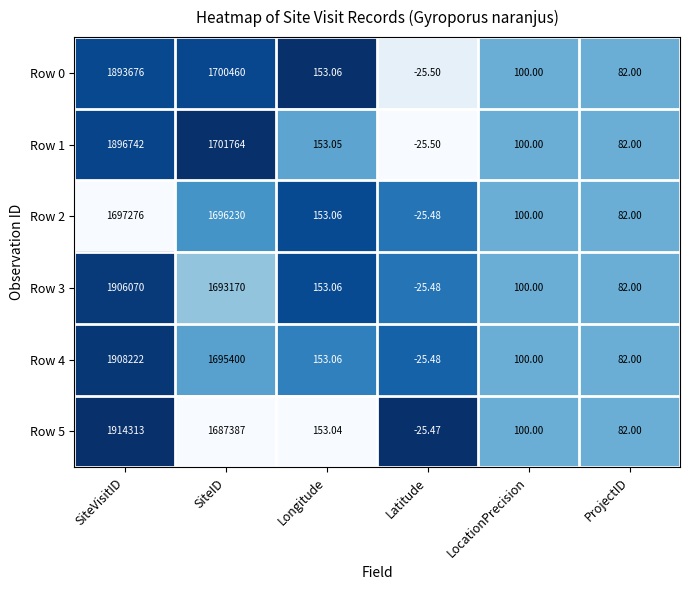

Which category has the lowest value in the Row 2 series?

Latitude